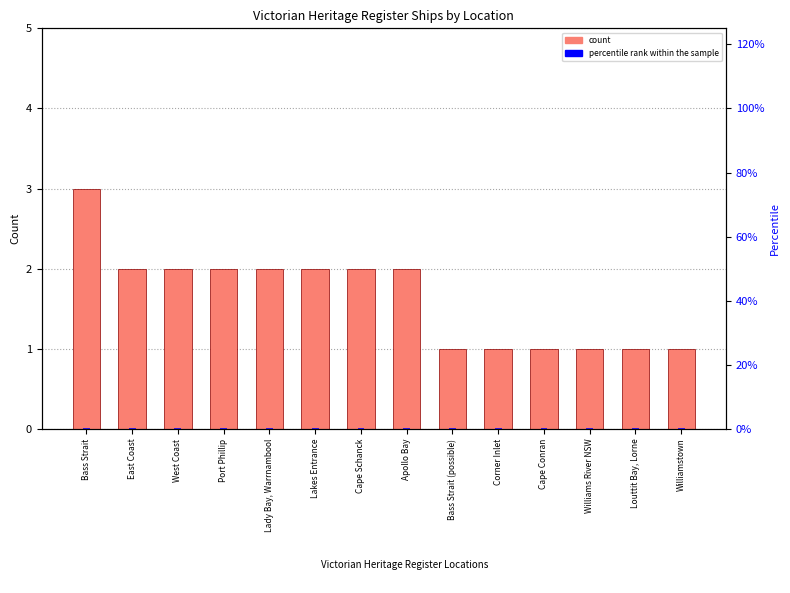

List the series in order of their peak value, highest first.

count, percentile rank within the sample